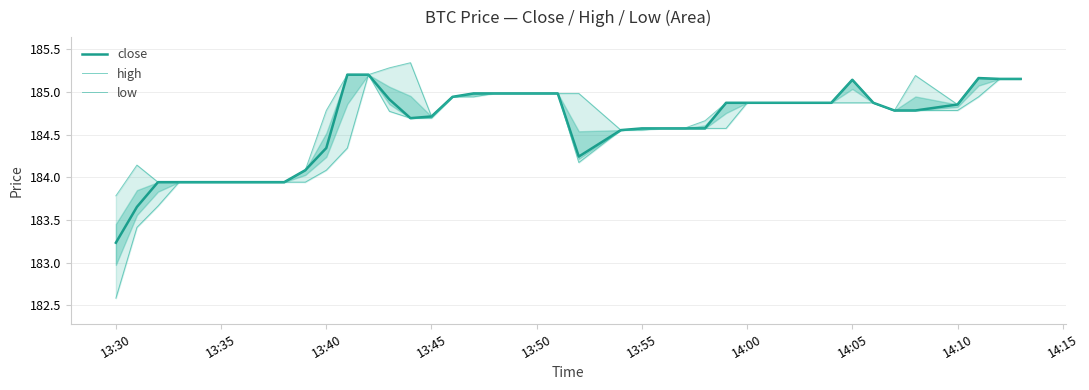

What are all the series names shown in the legend?

close, high, low